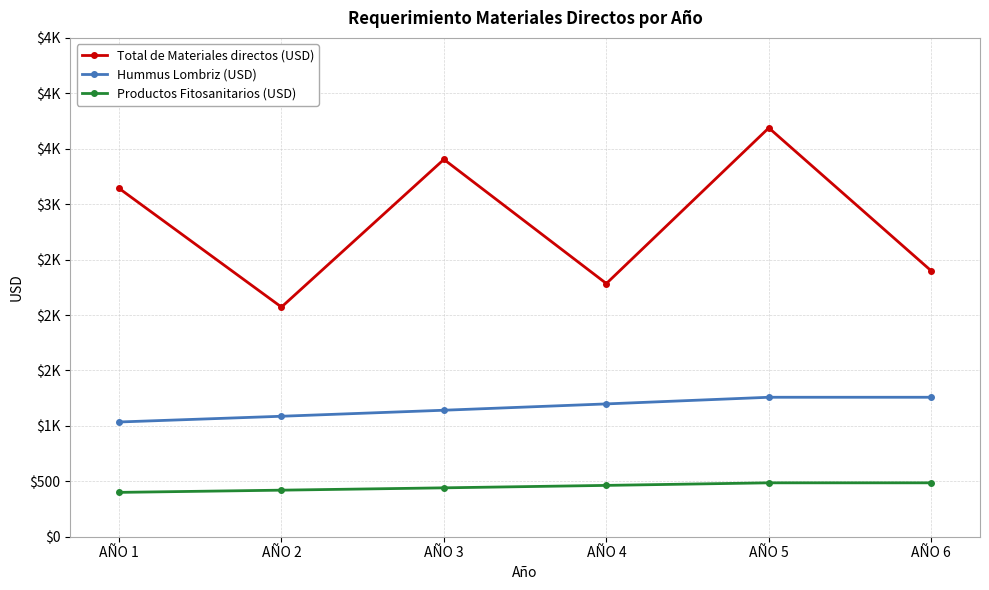

What is the value of the Total de Materiales directos (USD) point at the 3rd from the left?

3403.7